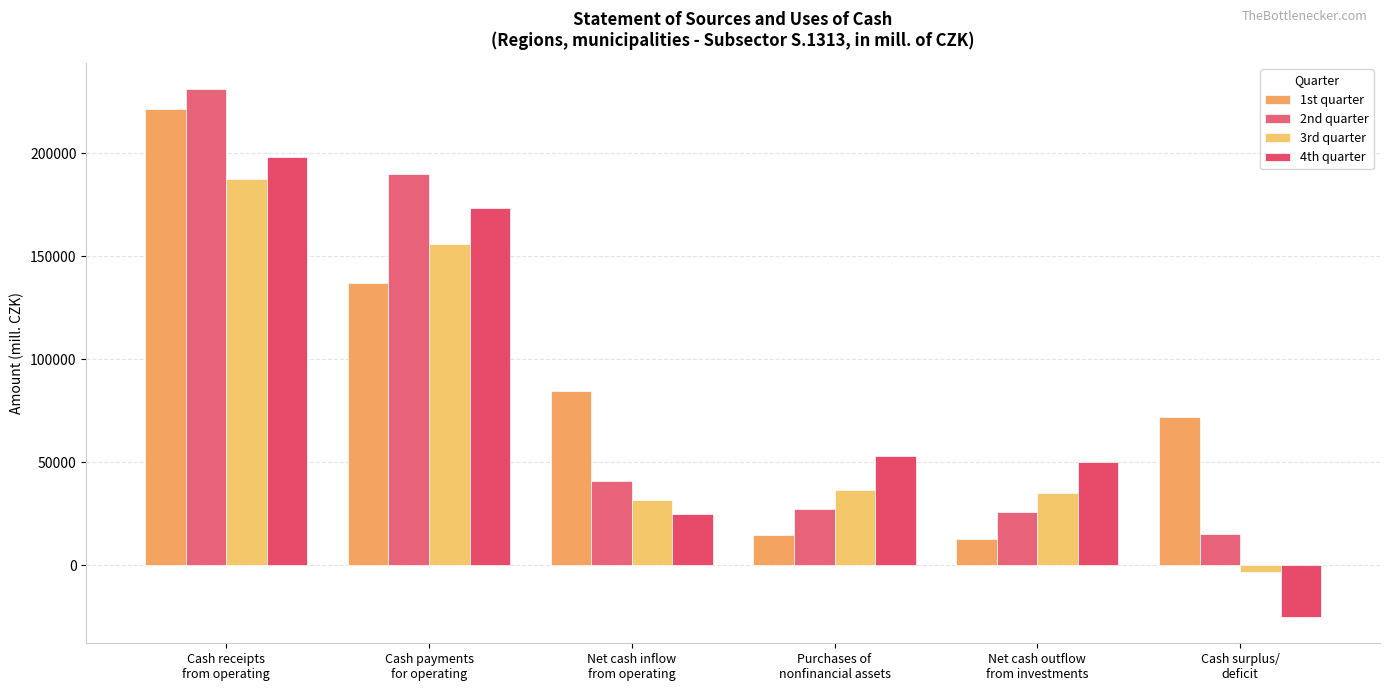

Reading left to right, extract all data points from this chart.

1st quarter: 221501.0	136875.0	84626.0	14428.8	12799.7	71826.3
2nd quarter: 230985.7	190020.2	40965.4	27300.3	25641.0	15324.4
3rd quarter: 187361.4	155948.6	31412.8	36514.8	34781.8	-3369.0
4th quarter: 198329.2	173310.0	25019.2	52921.7	50173.0	-25153.9